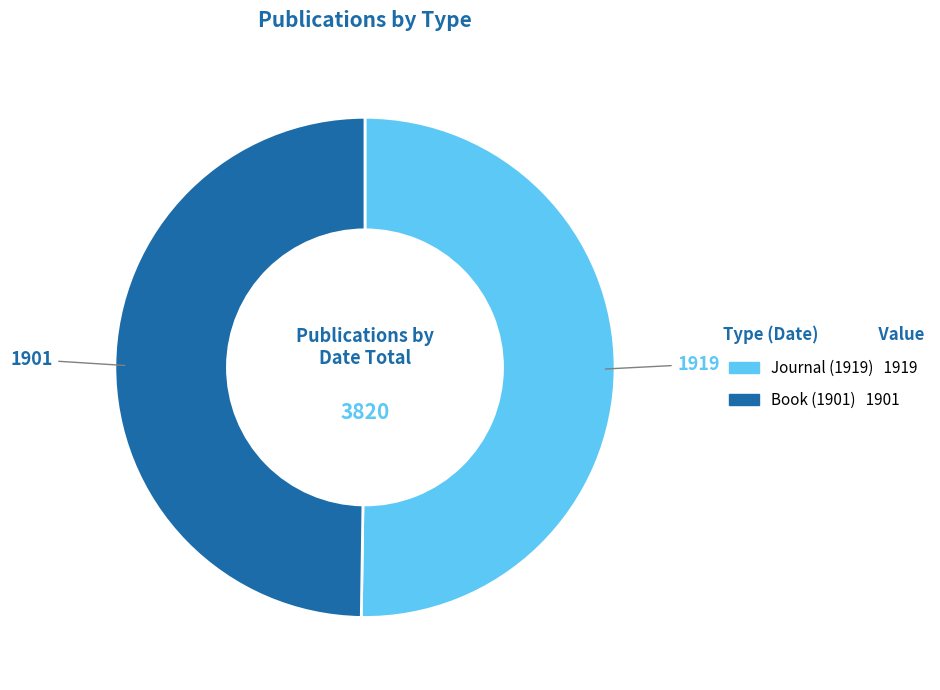

Do Journal (1919) and Book (1901) together represent more than half of the pie?

Yes